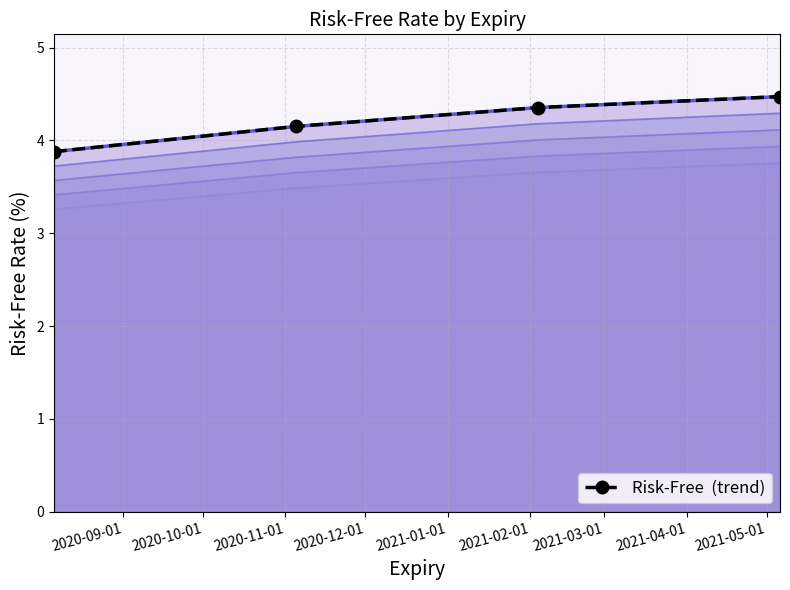

What is the label of the 2nd point from the left?

2020-11-05